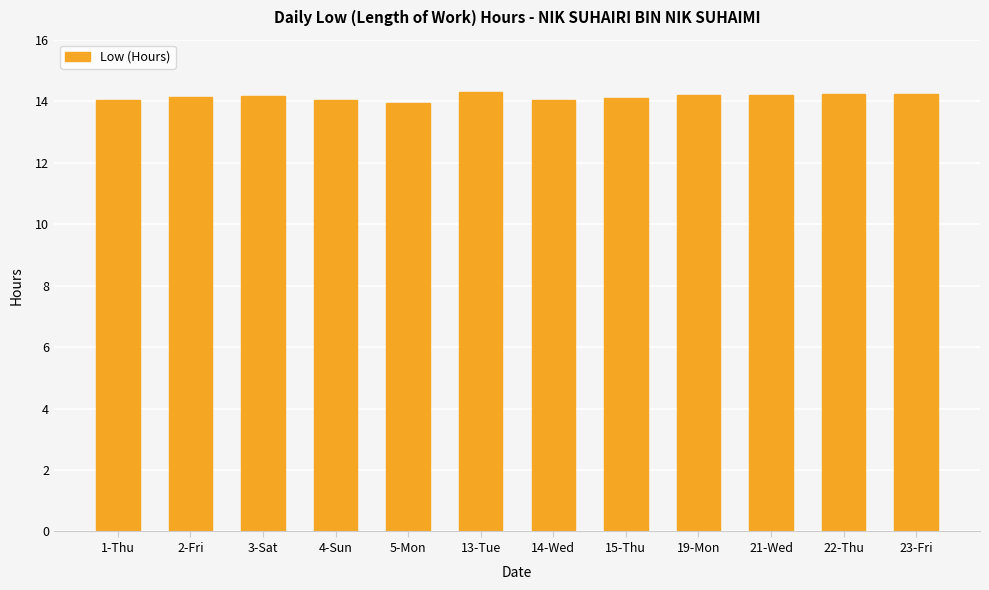

What is the minimum value shown in the chart?

13.9